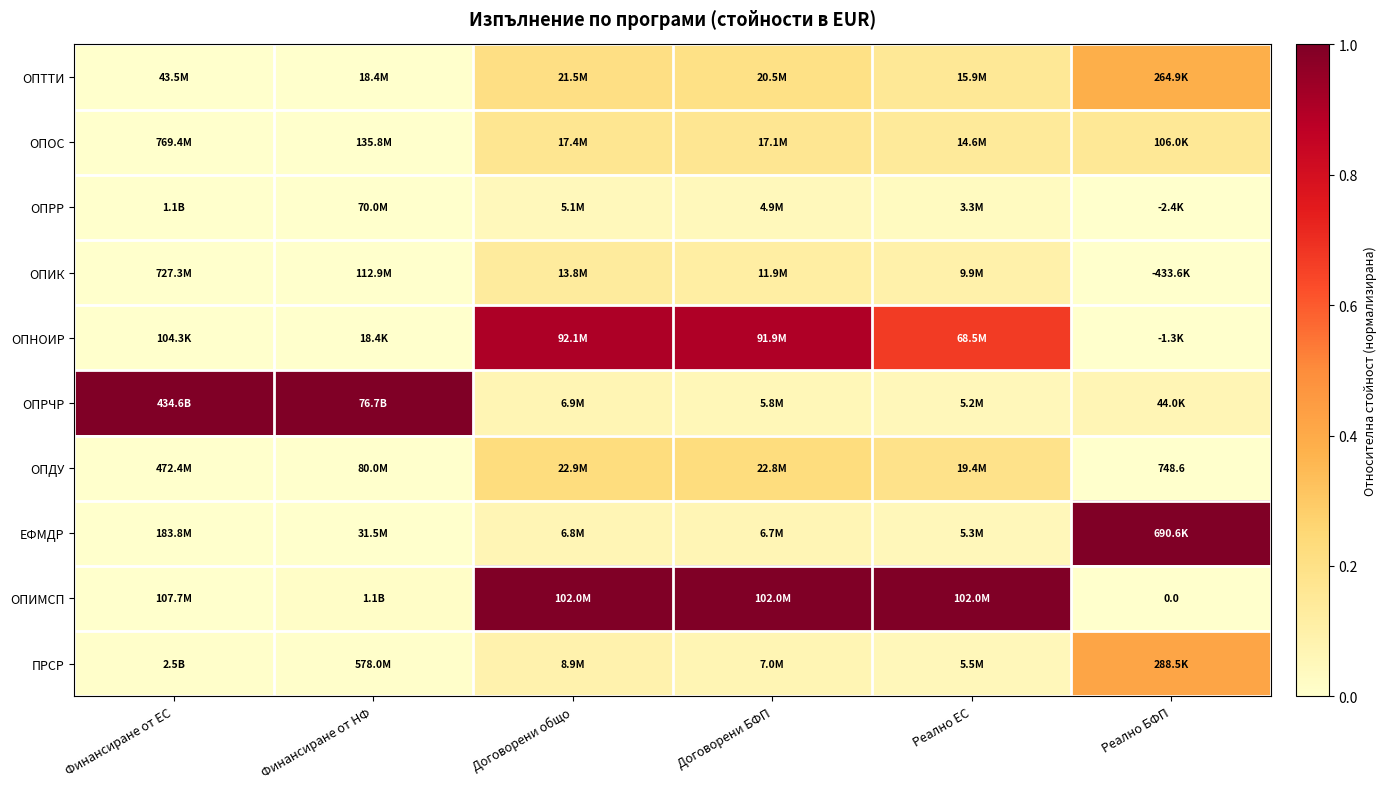

What is the difference between the ОПИМСП values at Финансиране от НФ and Договорени БФП?

1.0